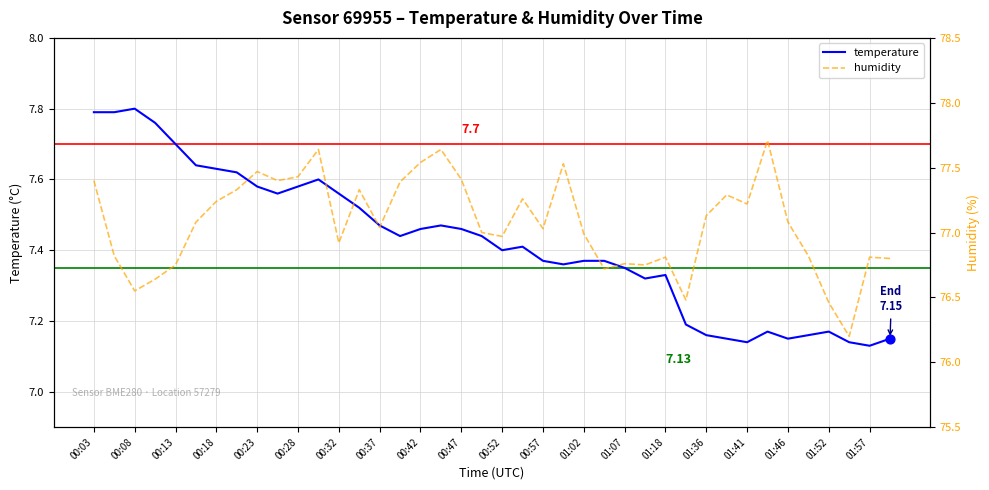

Which series has the largest Y range (max minus min)?

humidity